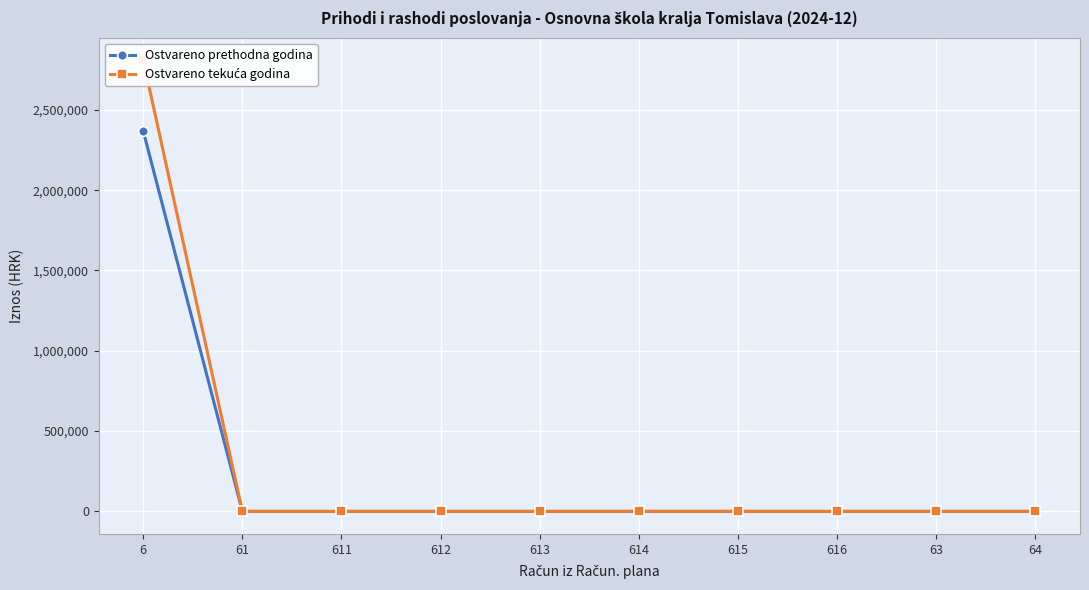

What is the greatest value displayed?

2809237.2